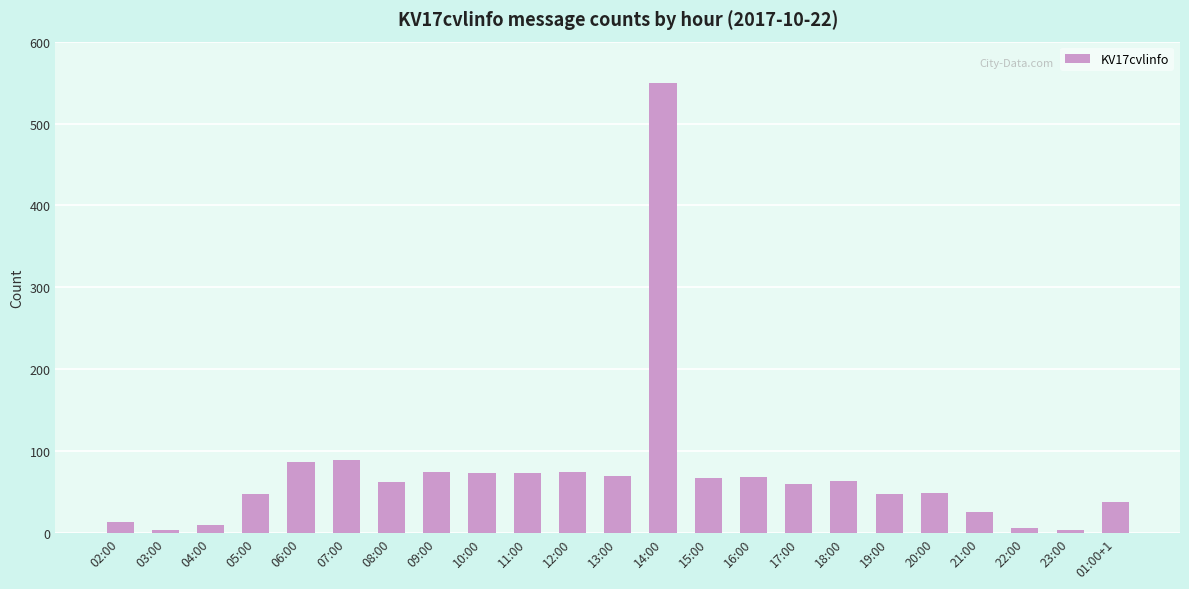

What is the label of the 21st bar from the left?

22:00